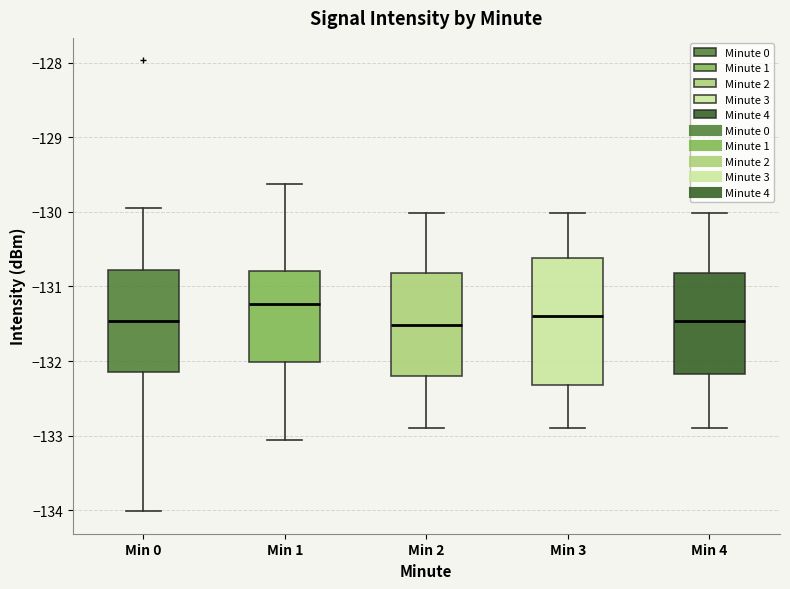

Reading left to right, read every box against the y-axis: the position of its median line, the range the box covers, and the ends of its whiskers. The values are not printed on the chart, so give them approximately, as read against the axis.

Min 0: median -131.5, box -132.1 to -130.8, whiskers -134.0 to -129.9
Min 1: median -131.2, box -132.0 to -130.8, whiskers -133.1 to -129.6
Min 2: median -131.5, box -132.2 to -130.8, whiskers -132.9 to -130.0
Min 3: median -131.4, box -132.3 to -130.6, whiskers -132.9 to -130.0
Min 4: median -131.5, box -132.2 to -130.8, whiskers -132.9 to -130.0